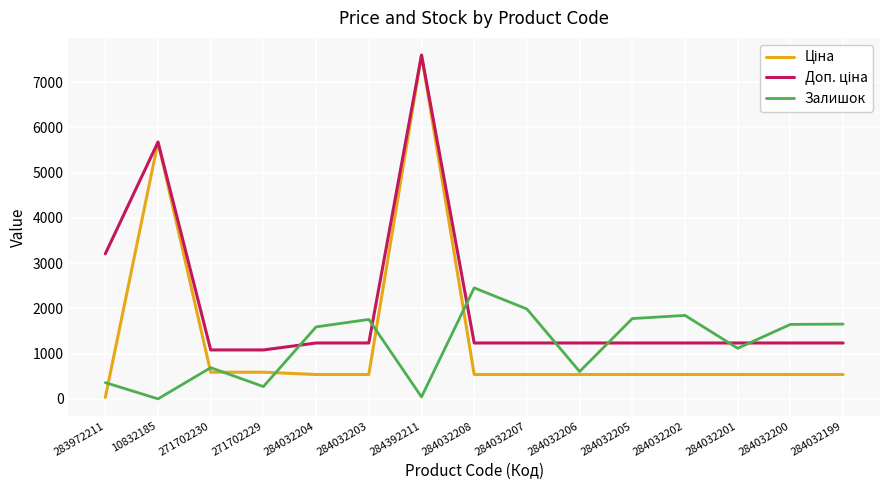

The Залишок series shows 690.0 at 271702230. True or false?

True